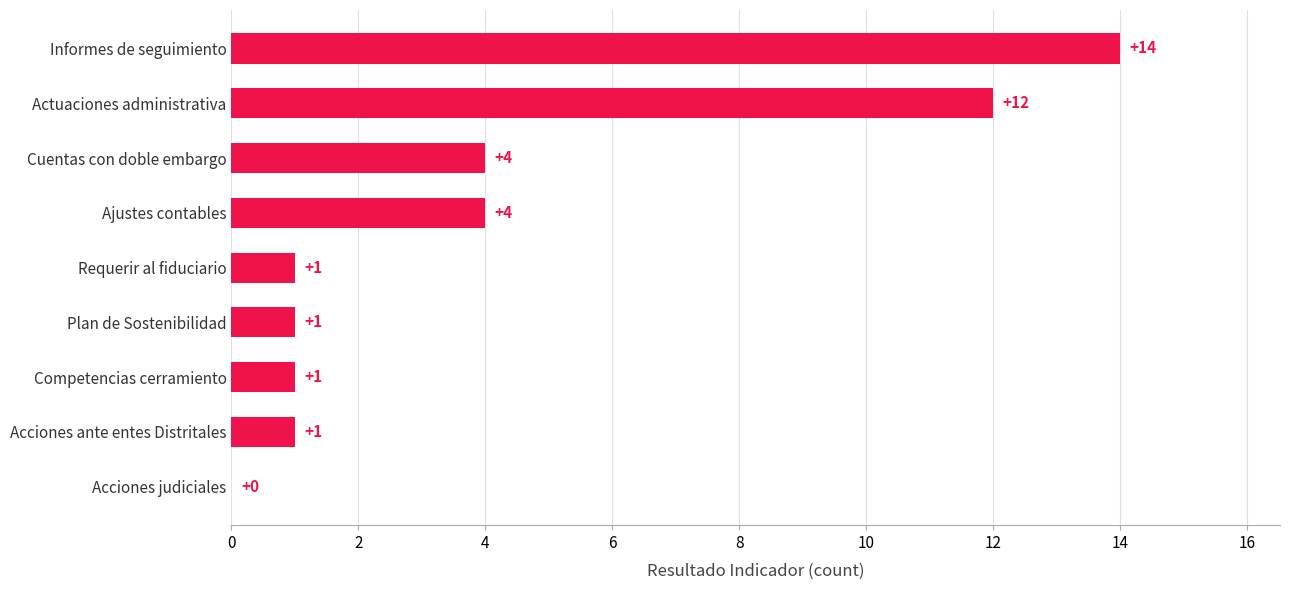

The chart shows a value of 0 at Plan de Sostenibilidad. True or false?

False